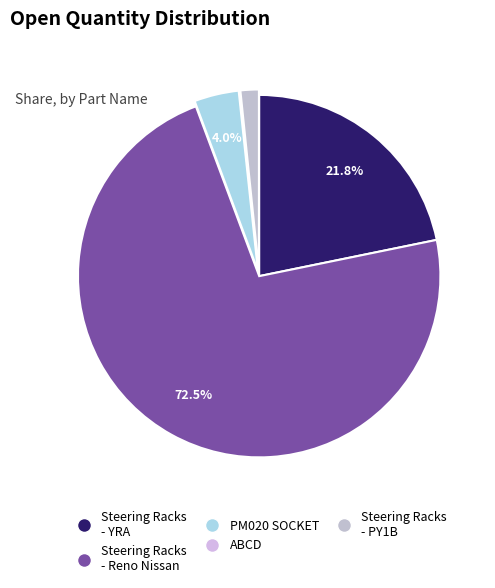

Count the number of slices in the pie.

5